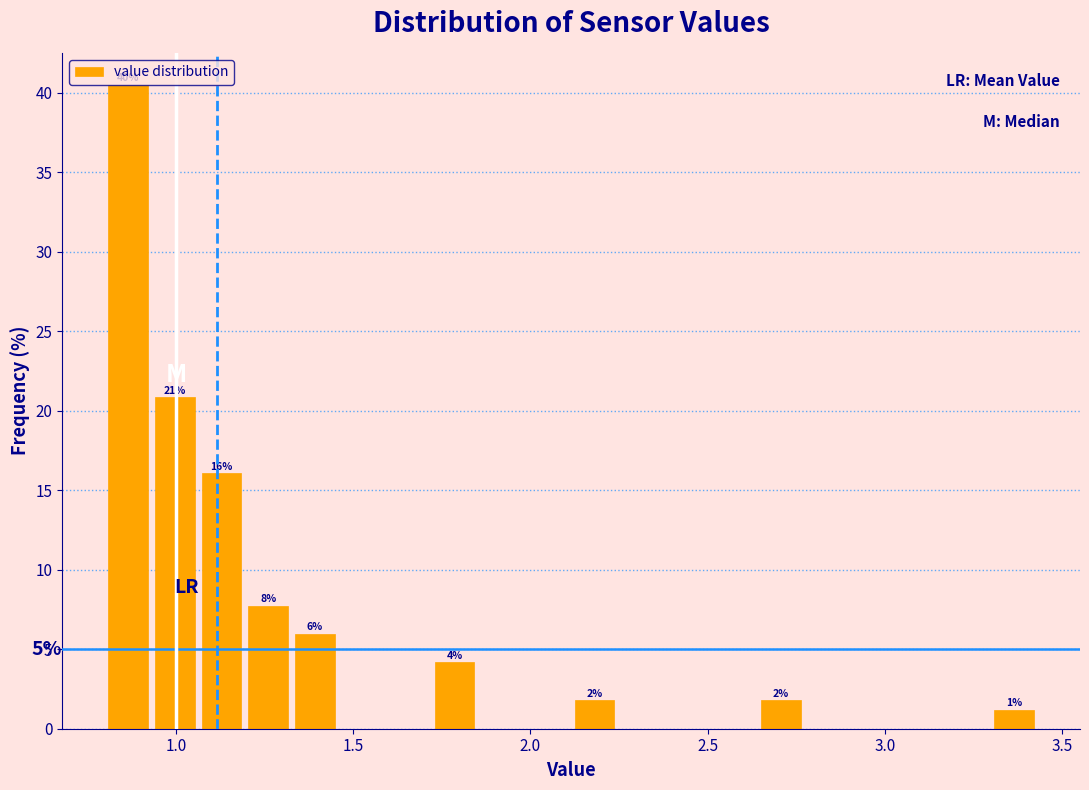

Around what value on the x-axis is the tallest bar? Give the approximate position of its centre, as read against the axis.

0.85